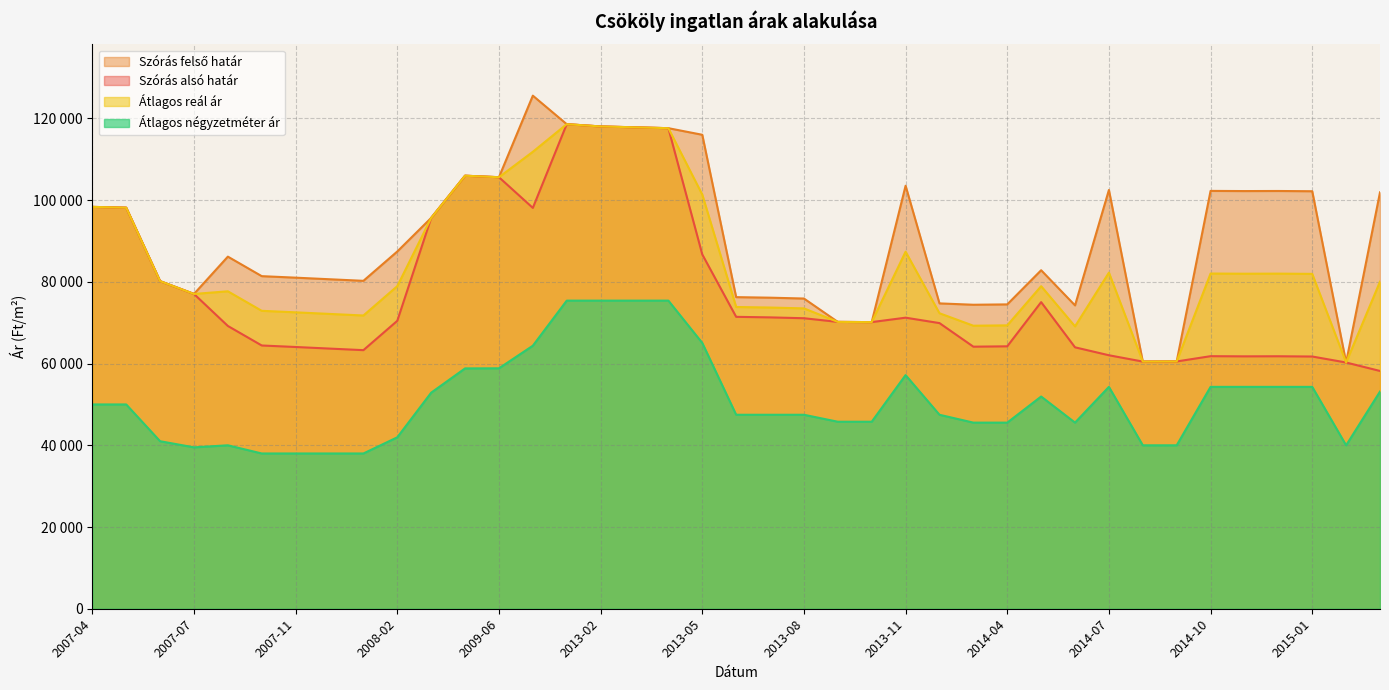

Reading left to right, what are all the values shown in this chart?

Szórás alsó határ: 98351	98159	80177	77044	69208	64430	64060	63672	63287	70469	95651	105983	105614	98105	118595	118041	117827	117613	86715	71442	71308	71100	70203	70150	71236	69910	64138	64226	75042	63981	62039	60492	60522	61813	61771	61792	61730	60265	58196
Szórás felső határ: 98351	98159	80177	77044	86176	81398	81028	80640	80255	87437	95651	105983	105614	125573	118595	118041	117827	117613	116001	76264	76130	75922	70203	70150	103528	74732	74400	74488	82848	74243	102491	60492	60522	102265	102223	102244	102182	60265	101912
Átlagos reál ár: 98351	98159	80177	77044	77692	72914	72544	72156	71771	78953	95651	105983	105614	111839	118595	118041	117827	117613	101358	73853	73719	73511	70203	70150	87382	72321	69269	69357	78945	69112	82265	60492	60522	82039	81997	82018	81956	60265	80054
Átlagos négyzetméter ár: 50000	50000	41000	39500	40000	38000	38000	38000	38000	41960	52882	58823	58846	64375	75409	75409	75409	75409	65054	47474	47474	47474	45769	45769	57186	47474	45551	45551	51940	45551	54302	40000	40000	54302	54302	54302	54302	40000	53148